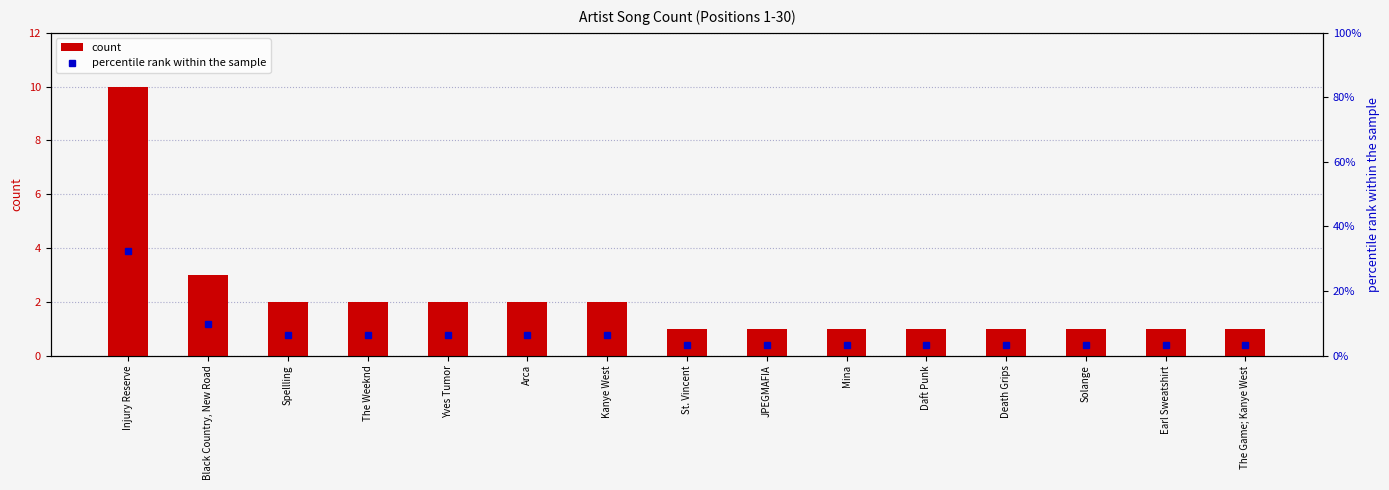

How many groups of bars are there?

15